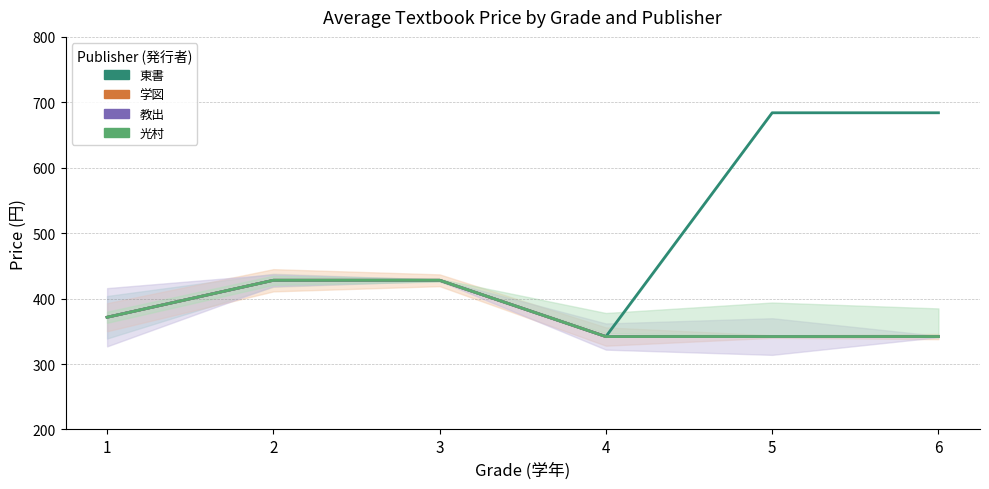

At which category is the sum across all series the highest?

2